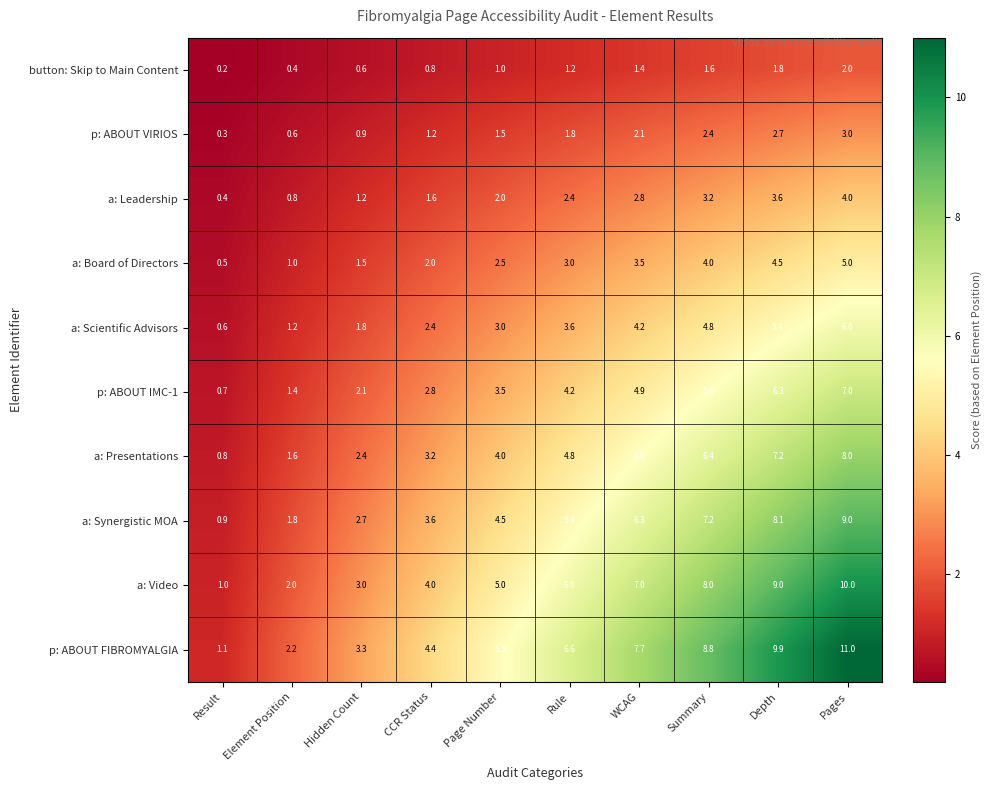

At how many categories does at least one series exceed 2?

9